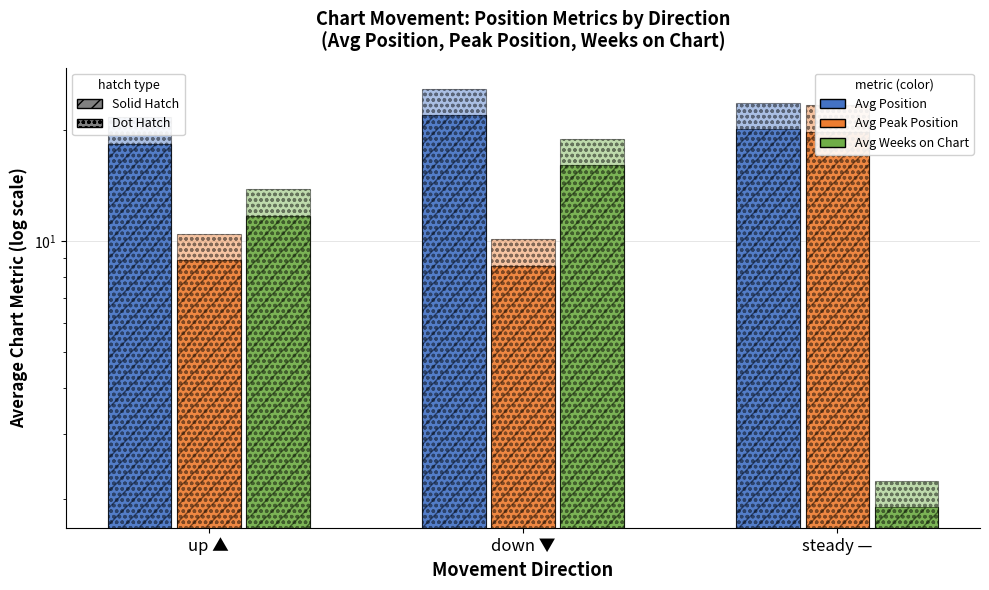

What is the difference between the Avg Peak Position (solid) values at steady — and up ▲?

10.9